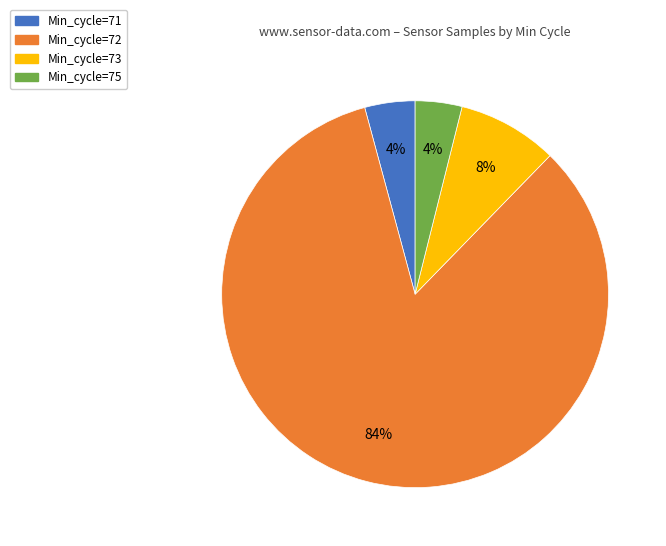

Is there a majority slice in this chart?

Yes